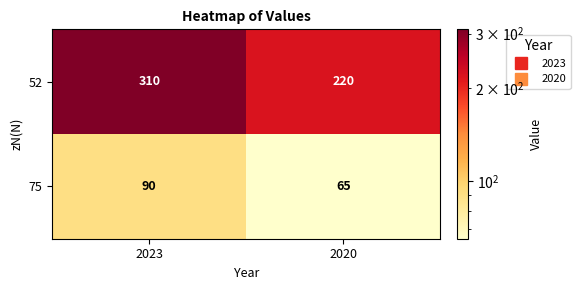

List the series in order of their peak value, highest first.

52, 75